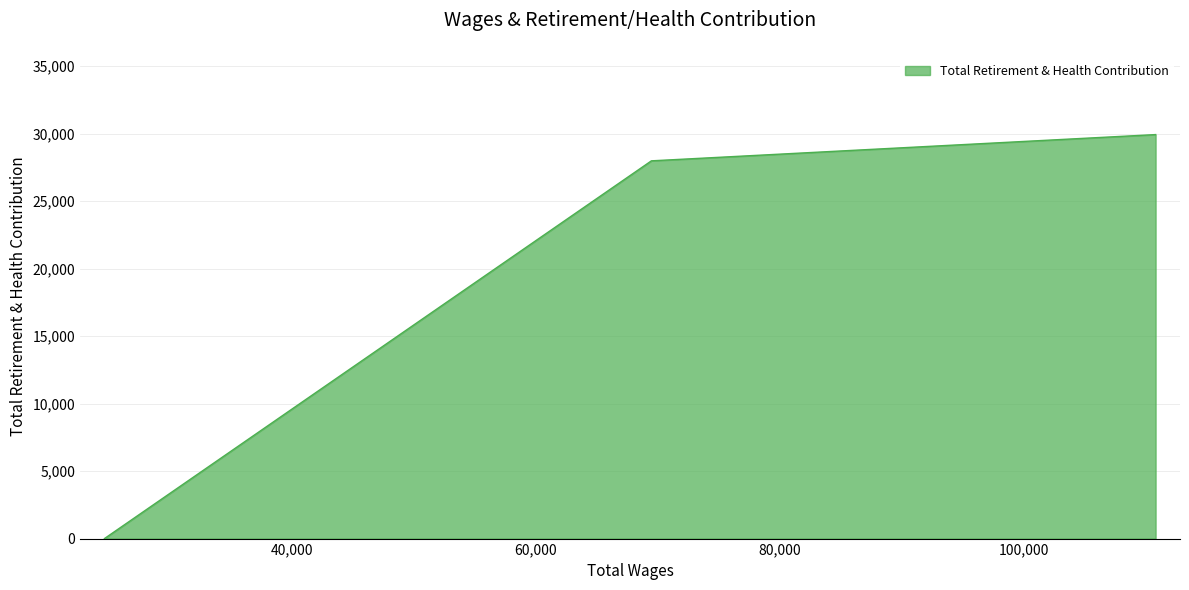

How many lines are shown in the chart?

1